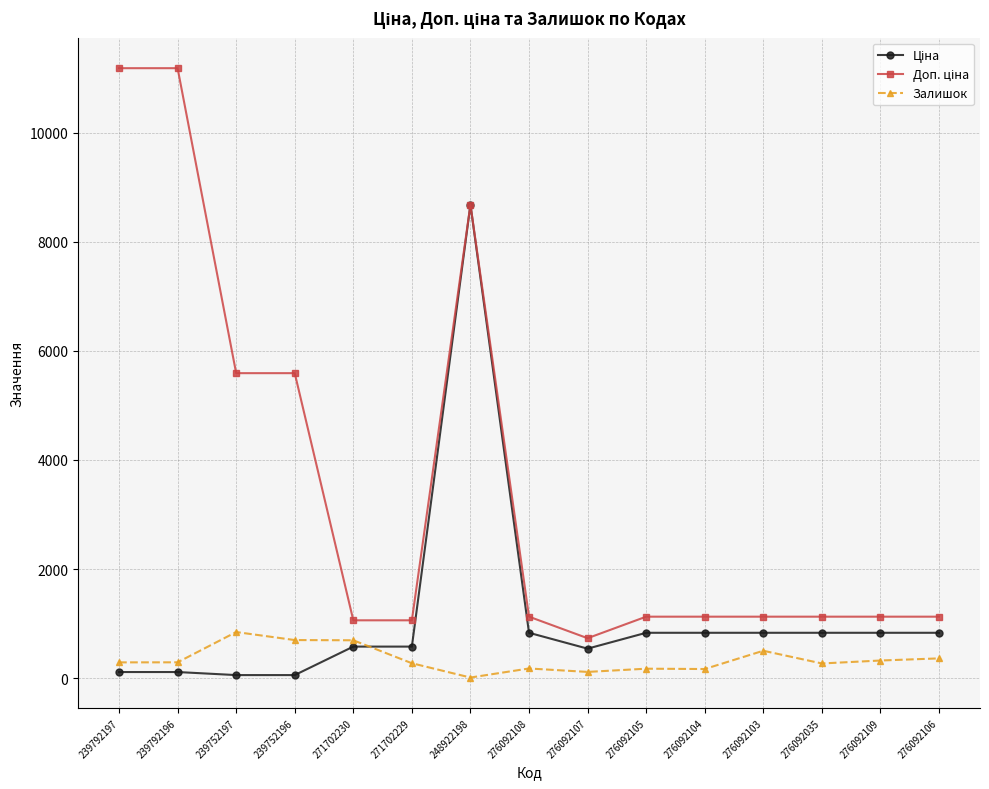

What is the maximum value shown in the chart?

11182.0